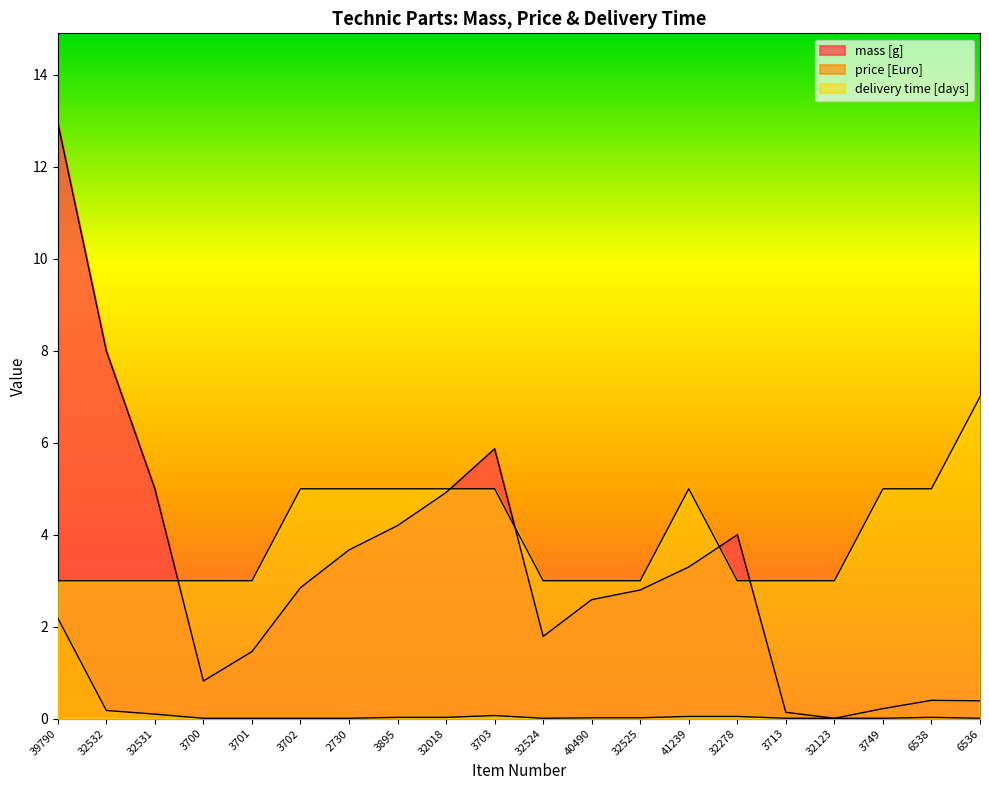

Which series has the largest range (max minus min)?

mass [g]